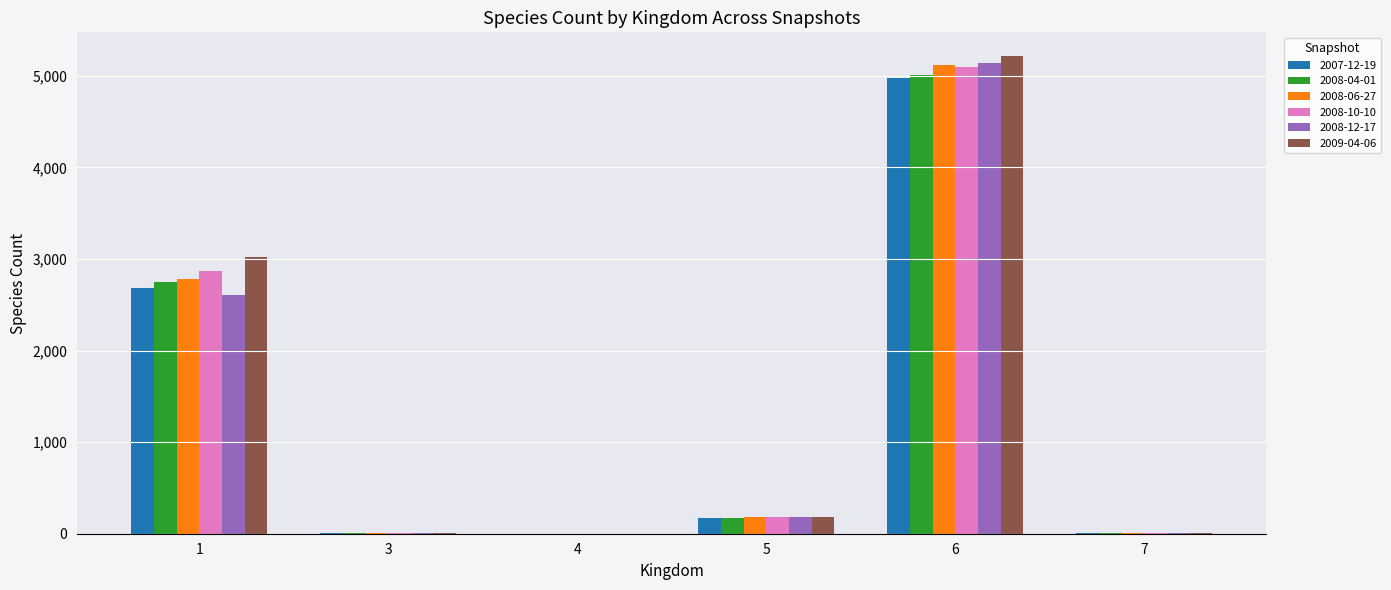

Which series changed the most between 5 and 6?

2009-04-06